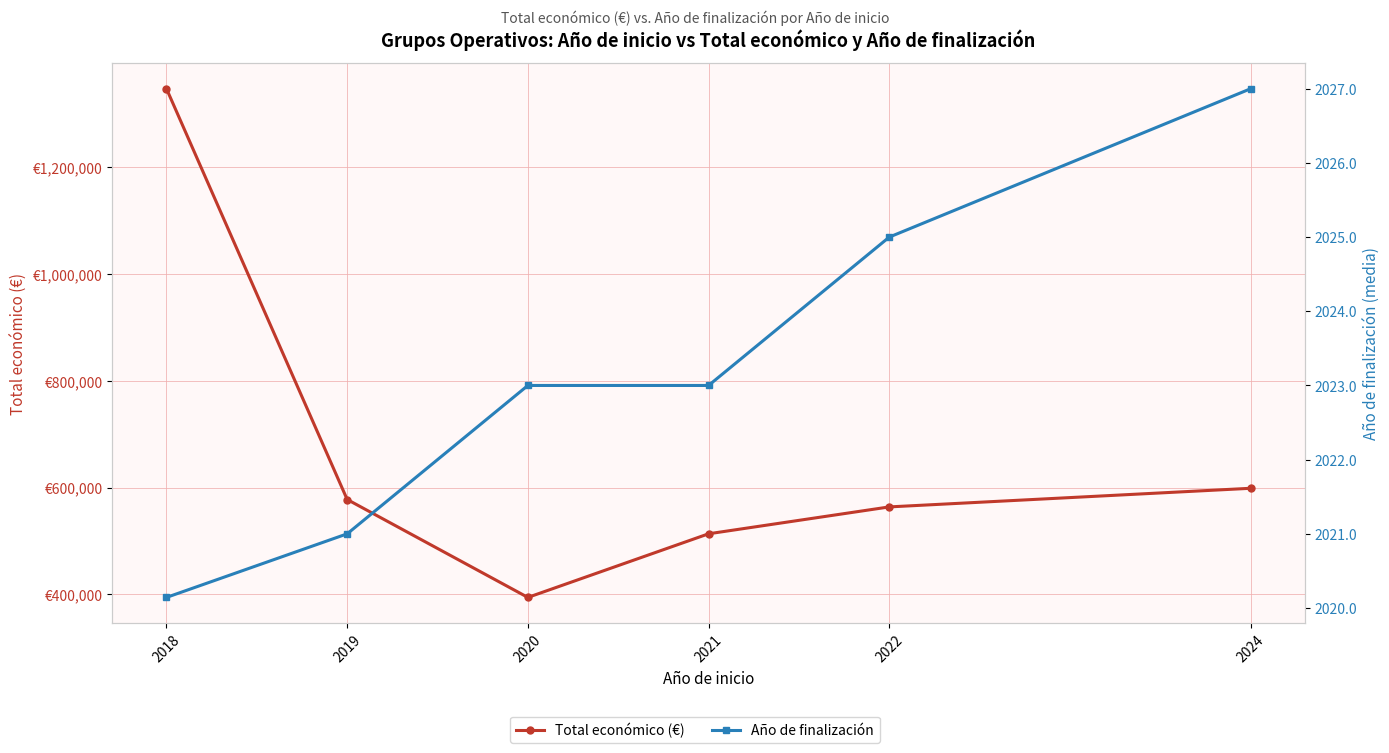

What is the value of the Año de finalización point at the 4th from the left?

2023.0